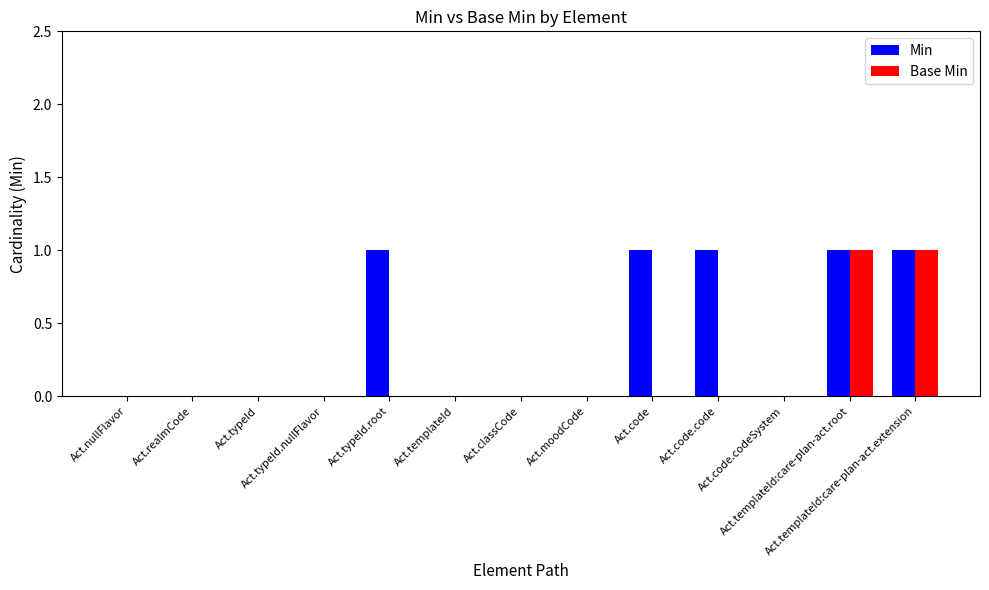

Reading left to right, what are all the values shown in this chart?

Min: 0	0	0	0	1	0	0	0	1	1	0	1	1
Base Min: 0	0	0	0	0	0	0	0	0	0	0	1	1